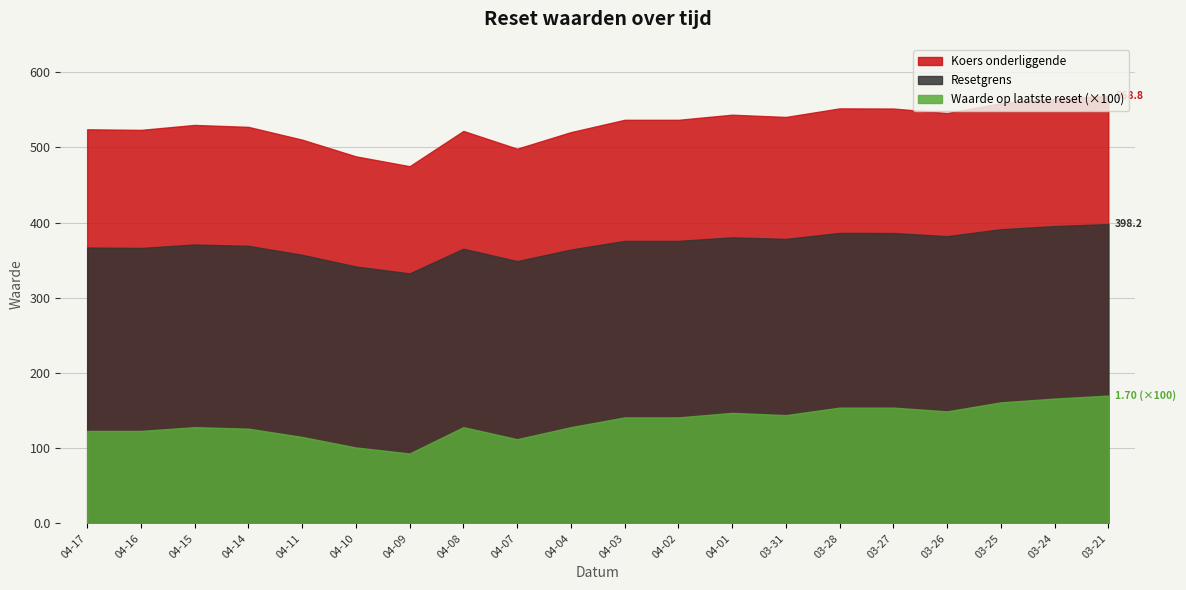

What position from the left is 2025-04-14?

4